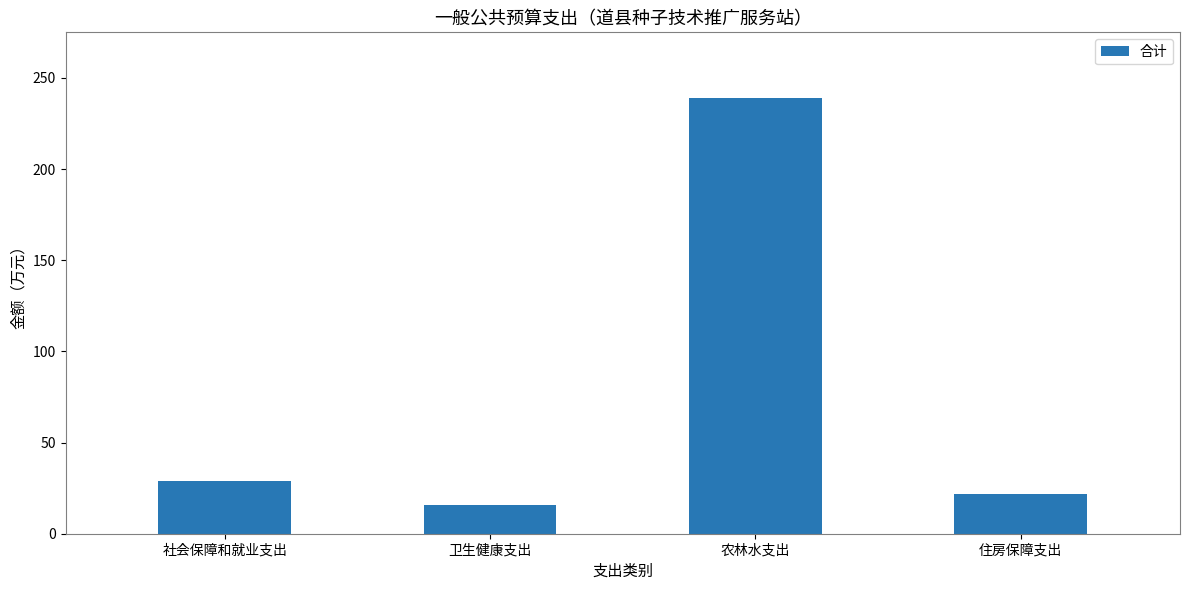

What is the sum of the values at 住房保障支出 and 农林水支出?

260.7